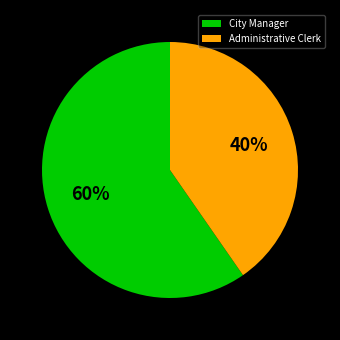

What percentage is the Administrative Clerk slice, to the nearest percent?

40%